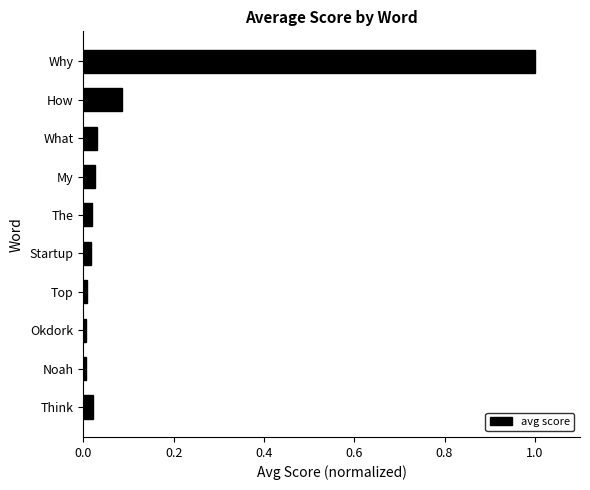

What is the difference between the maximum and minimum values?

1.0